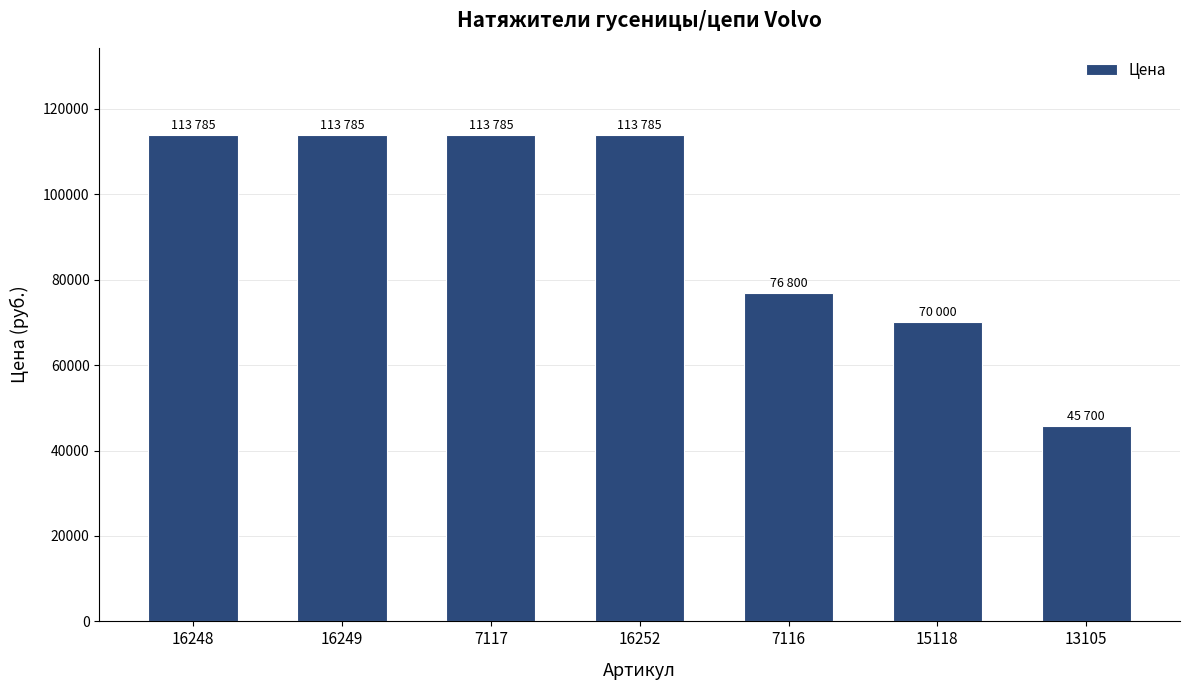

What is the minimum value shown in the chart?

45700